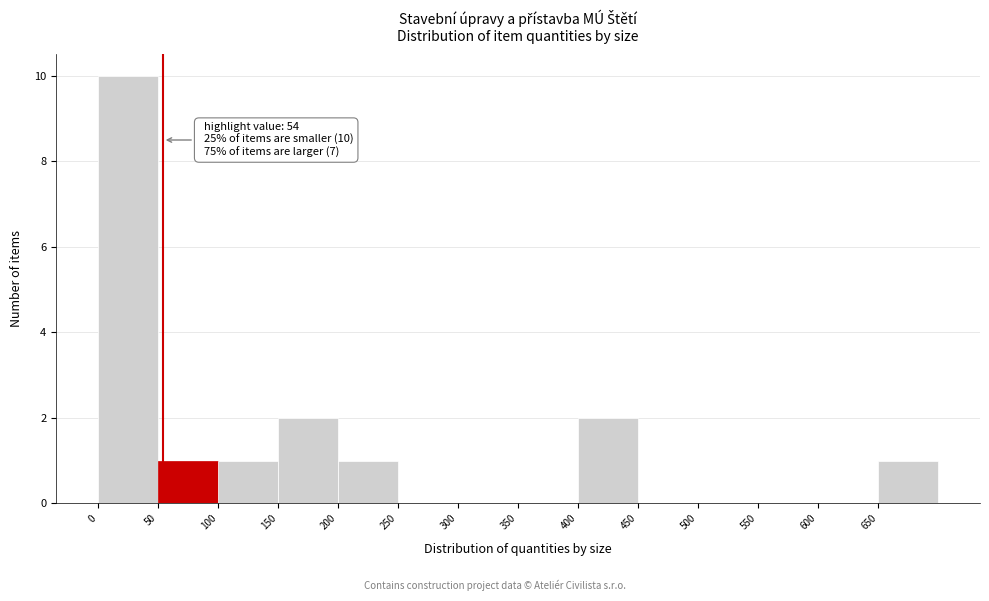

Which range on the x-axis has the tallest bar?

0 to 50